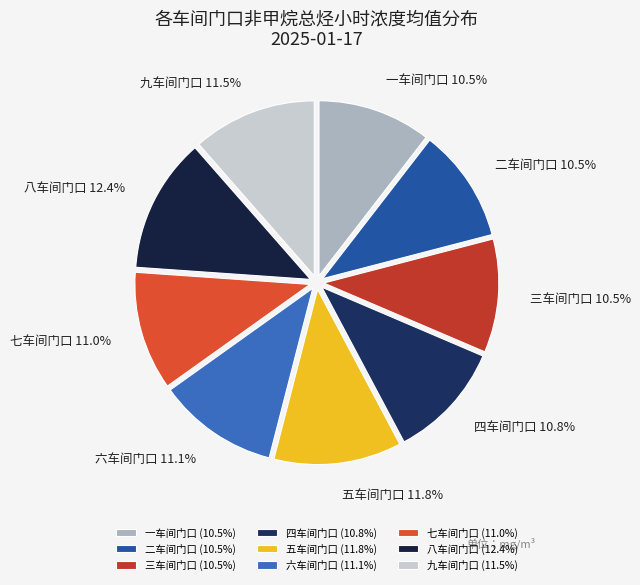

Which slice is the largest?

八车间门口